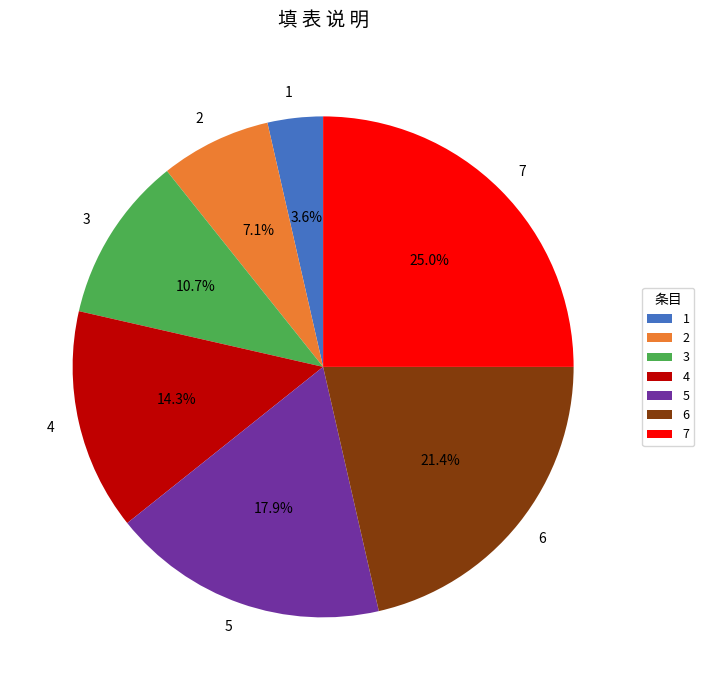

Combined, do 7 and 5 account for over 50%?

No